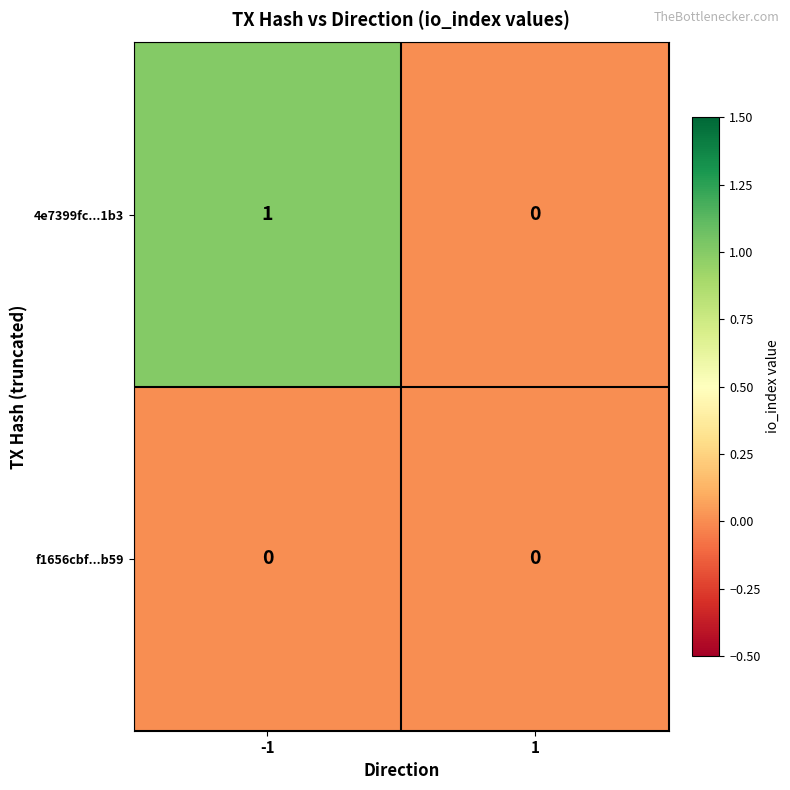

List the series in order of their peak value, highest first.

4e7399fc...1b3, f1656cbf...b59